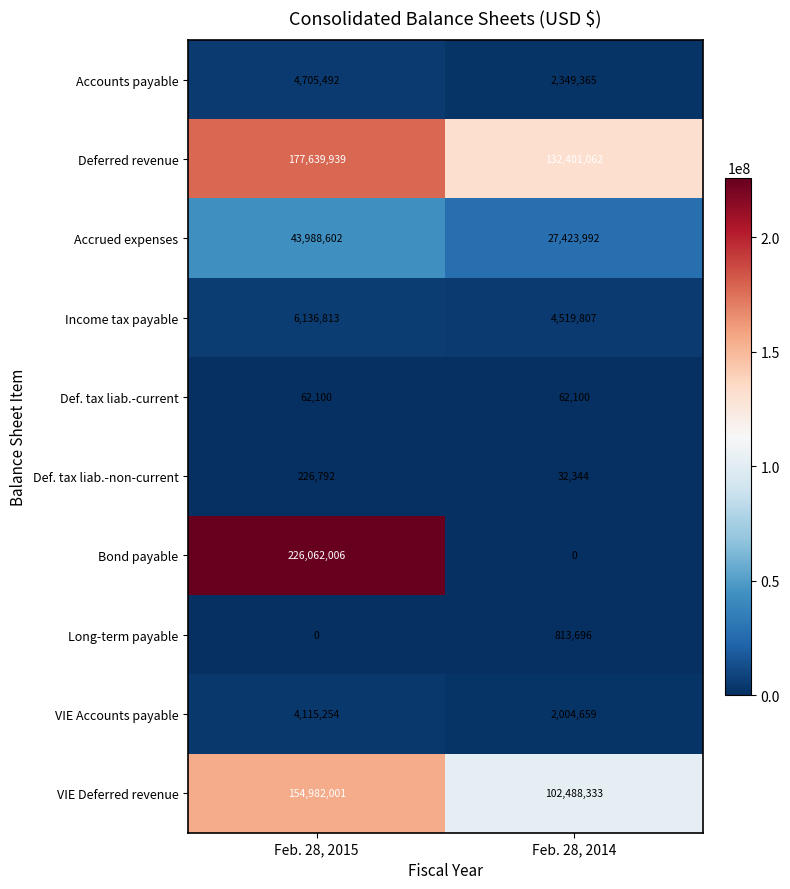

What is the total value across all series at Feb. 28, 2015?

617918999